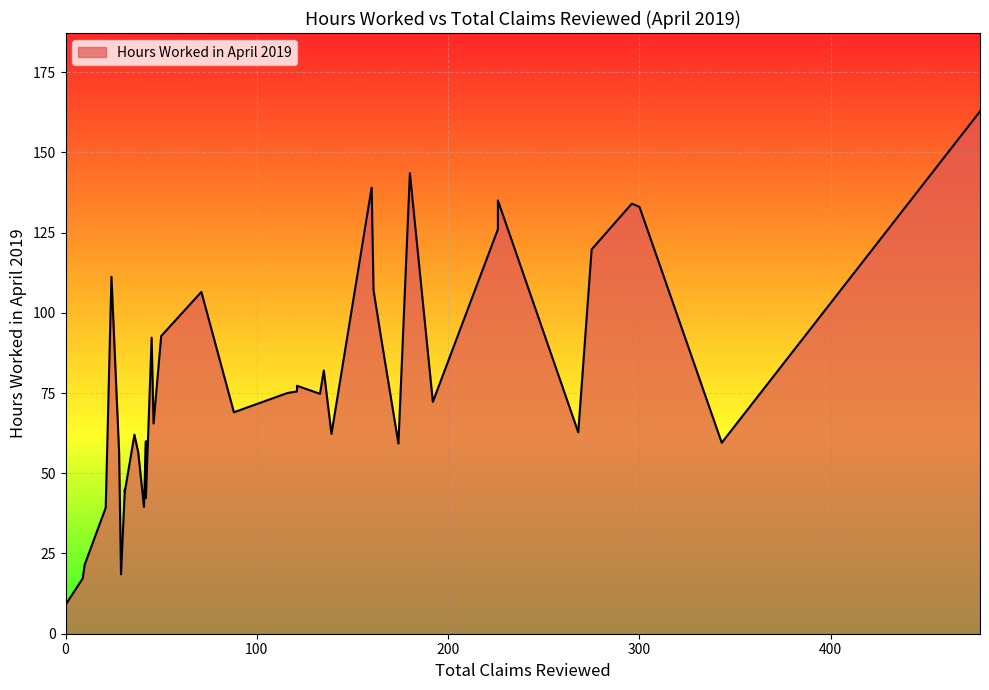

What value does the data have at 50?

92.8